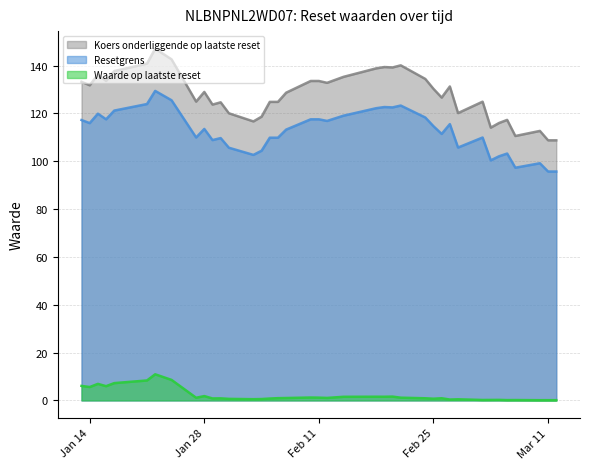

Which series changed the most between 2025-02-07 and 2025-01-21?

Koers onderliggende op laatste reset